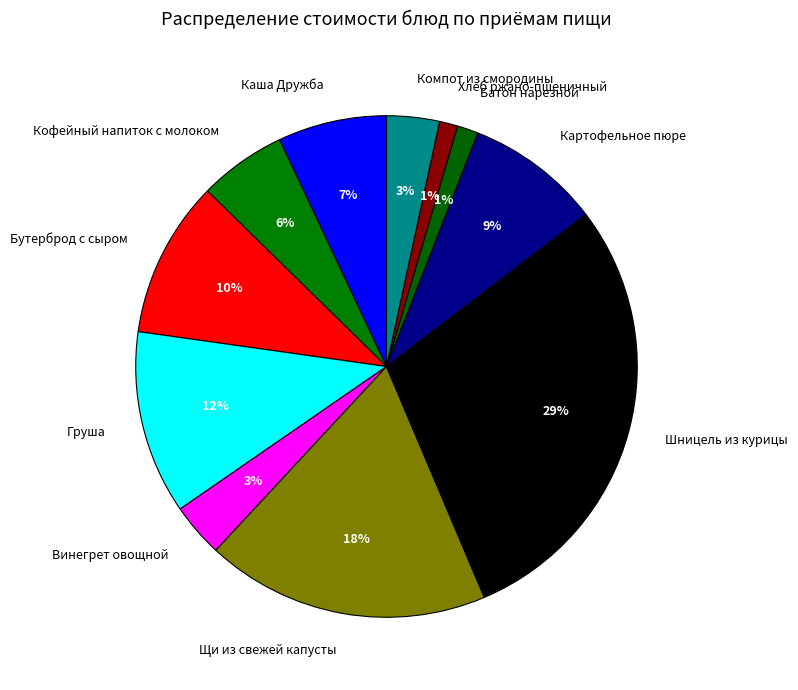

Approximately how many times larger is the value at Шницель из курицы compared to Каша Дружба?

4.1